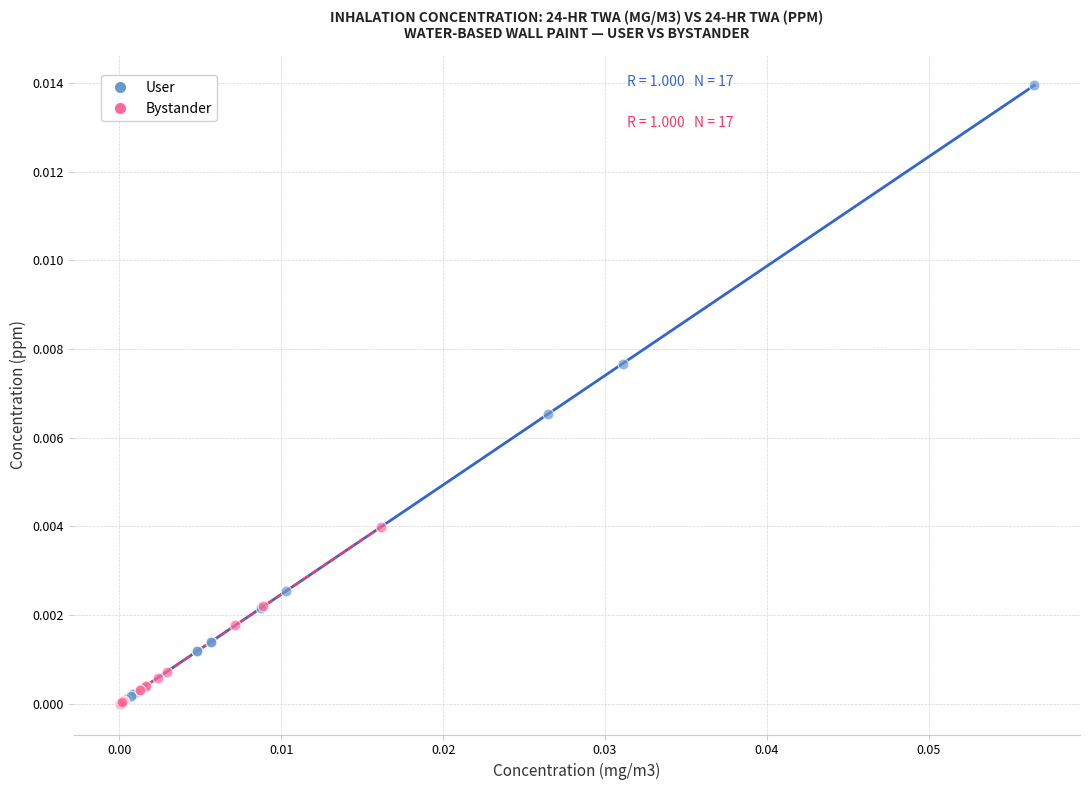

Which series reaches the maximum Y coordinate?

User